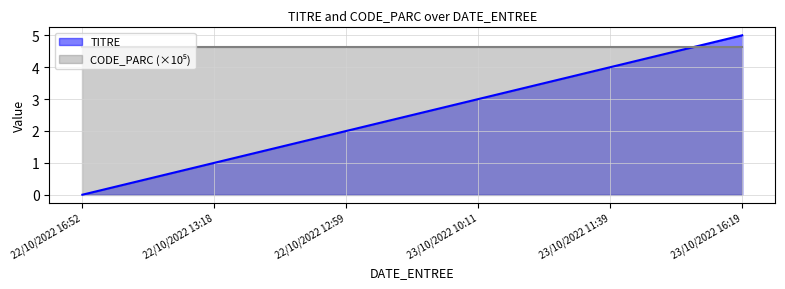

Is it true that the value at 22/10/2022 16:52 is 0?

True